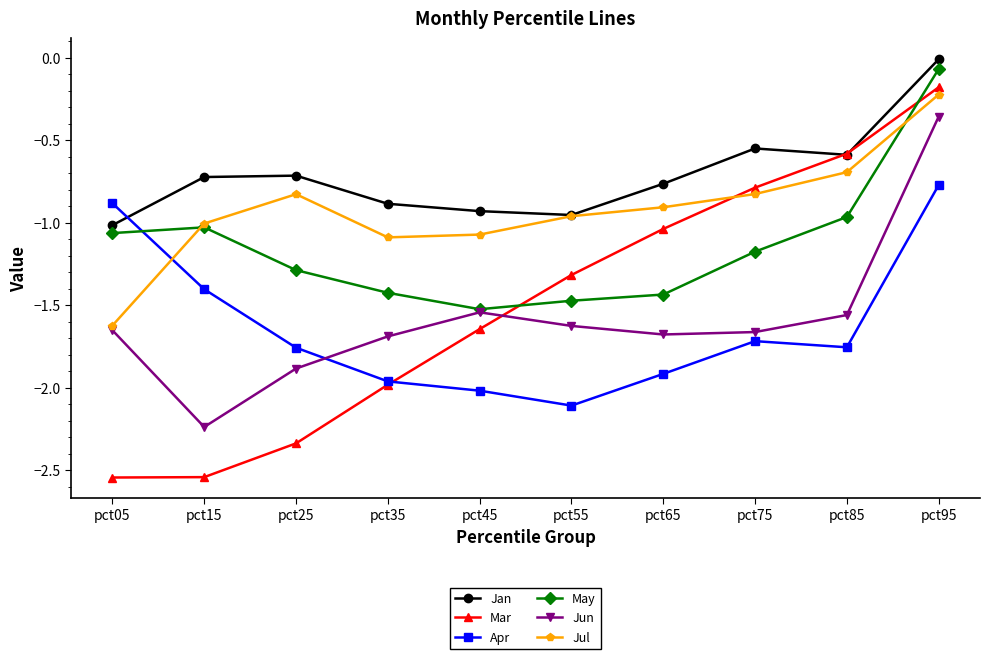

At which category is the sum across all series the highest?

pct95